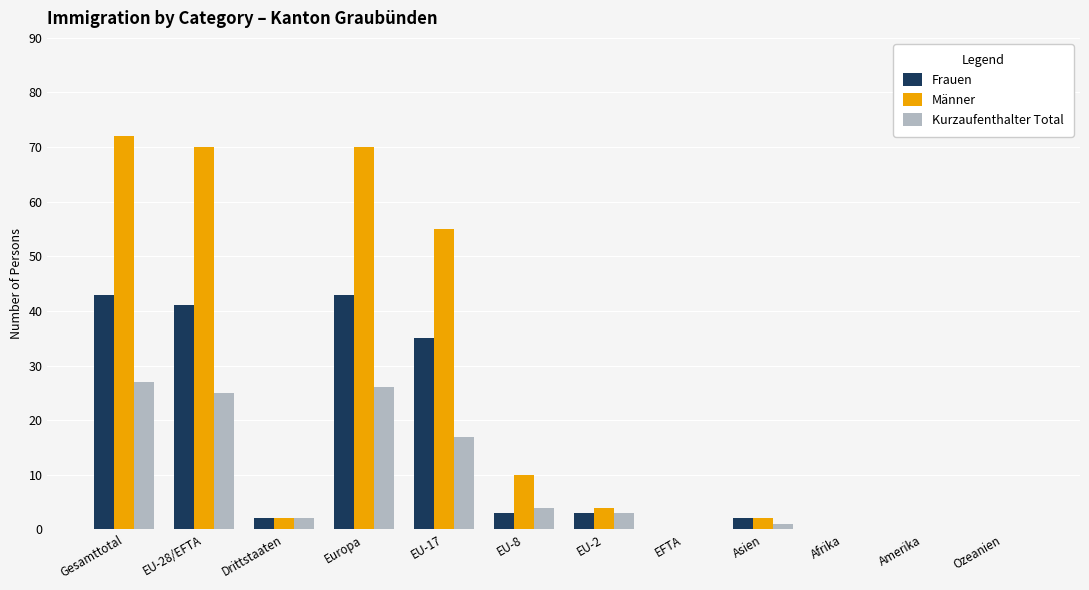

Reading left to right, extract all data points from this chart.

Frauen: Gesamttotal=43	EU-28/EFTA=41	Drittstaaten=2	Europa=43	EU-17=35	EU-8=3	EU-2=3	EFTA=0	Asien=2	Afrika=0	Amerika=0	Ozeanien=0
Männer: Gesamttotal=72	EU-28/EFTA=70	Drittstaaten=2	Europa=70	EU-17=55	EU-8=10	EU-2=4	EFTA=0	Asien=2	Afrika=0	Amerika=0	Ozeanien=0
Kurzaufenthalter Total: Gesamttotal=27	EU-28/EFTA=25	Drittstaaten=2	Europa=26	EU-17=17	EU-8=4	EU-2=3	EFTA=0	Asien=1	Afrika=0	Amerika=0	Ozeanien=0